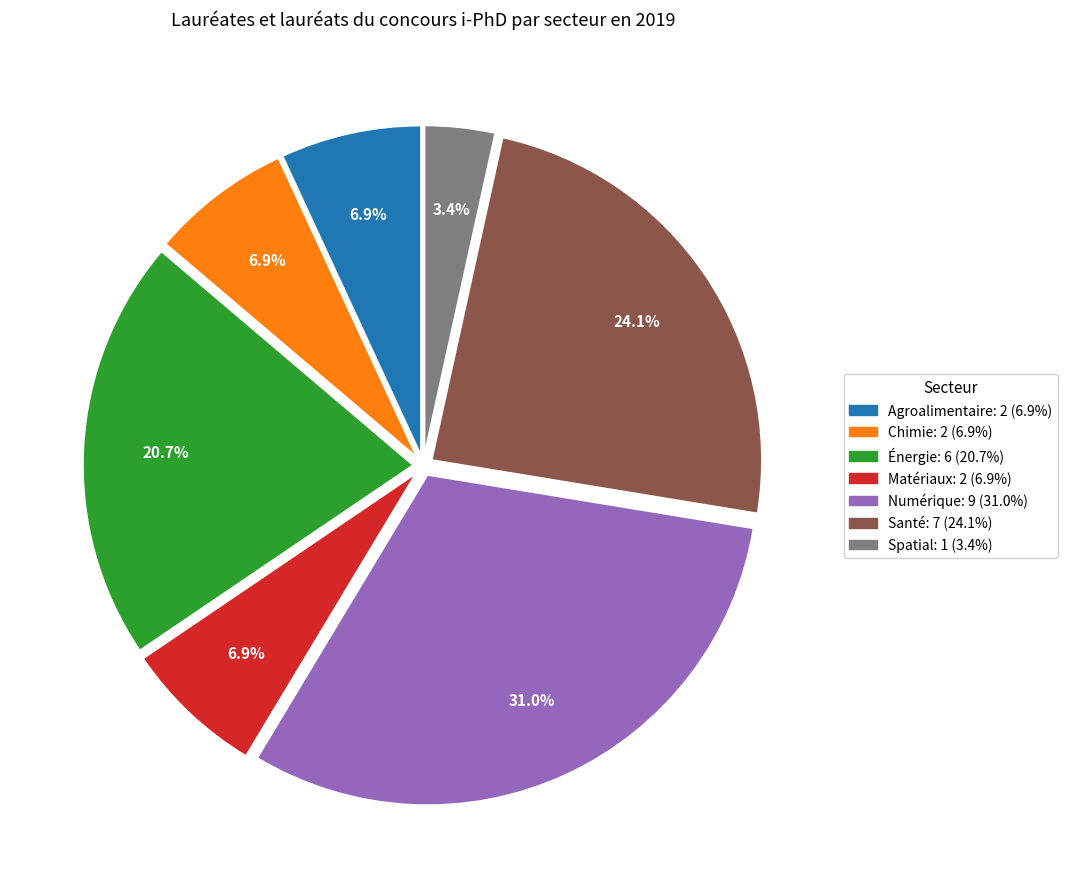

To the nearest percent, what percentage of the pie is Chimie?

7%